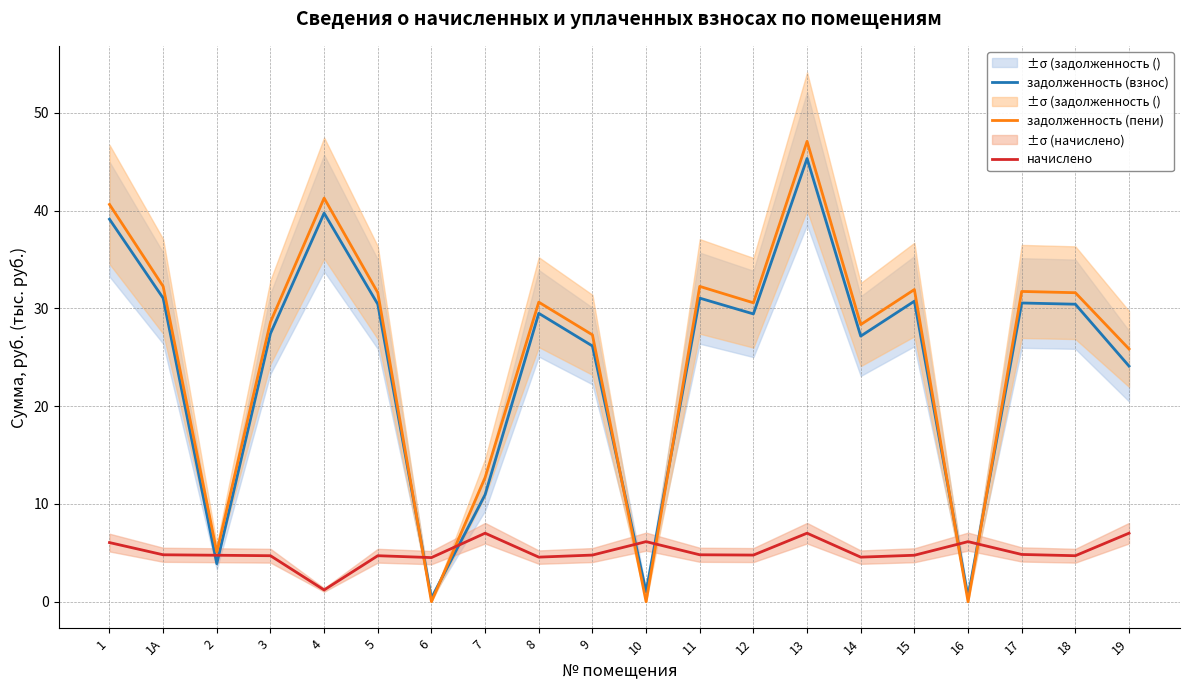

Rank the categories by задолженность (взнос) value from highest to lowest.

13, 4, 1, 1А, 11, 15, 17, 5, 18, 8, 12, 3, 14, 9, 19, 7, 2, 10, 16, 6